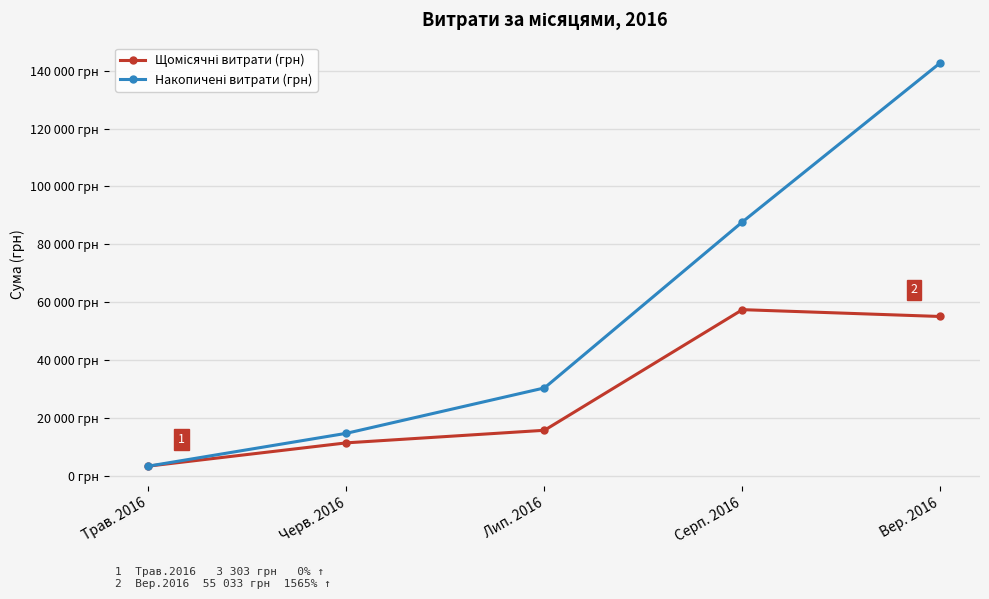

Does the chart have visible grid lines?

Yes